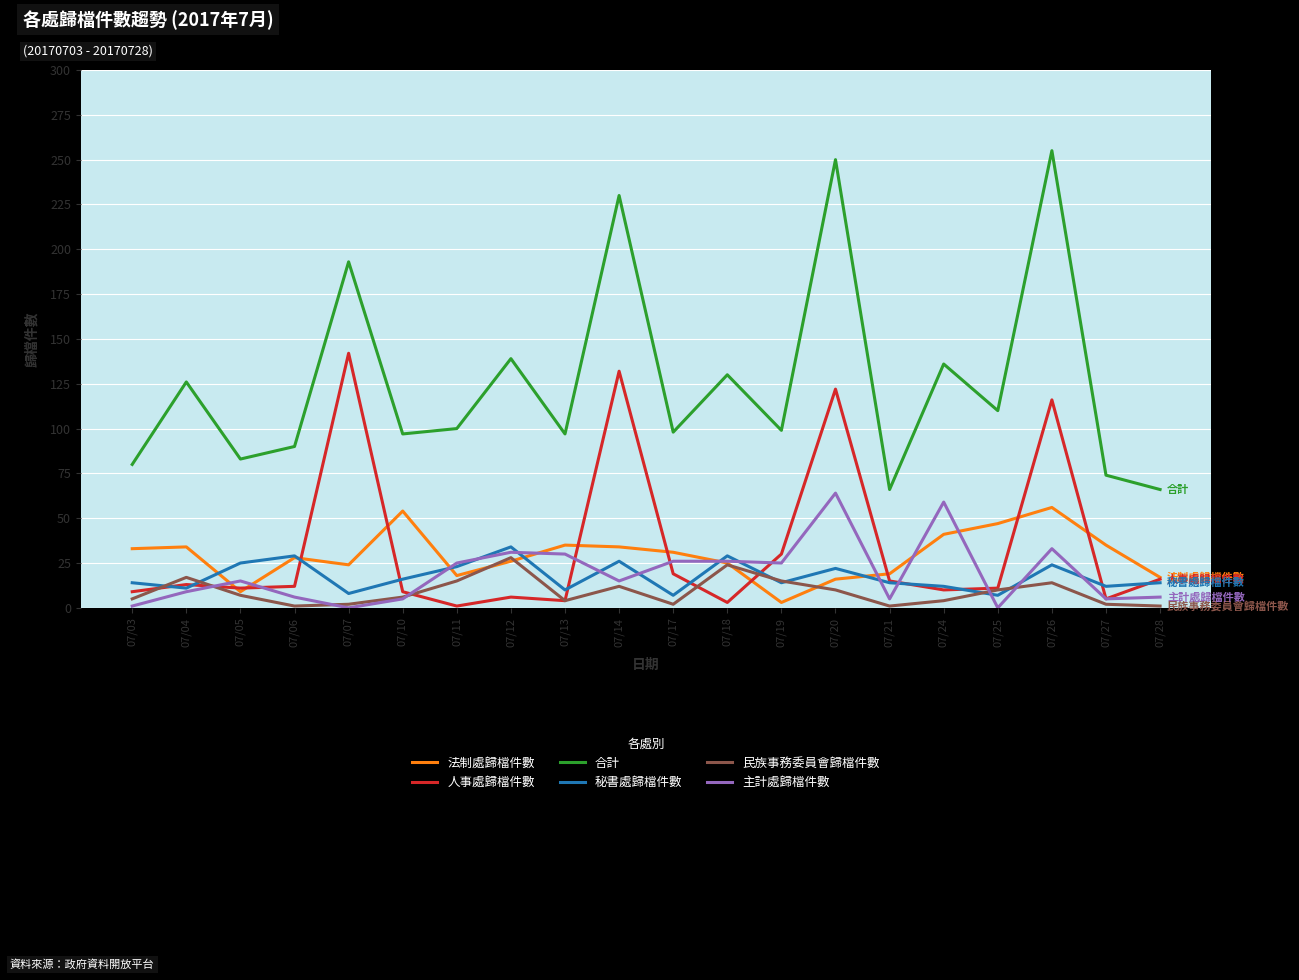

True or false: 合計 has a value of 100 at 07/11.

True